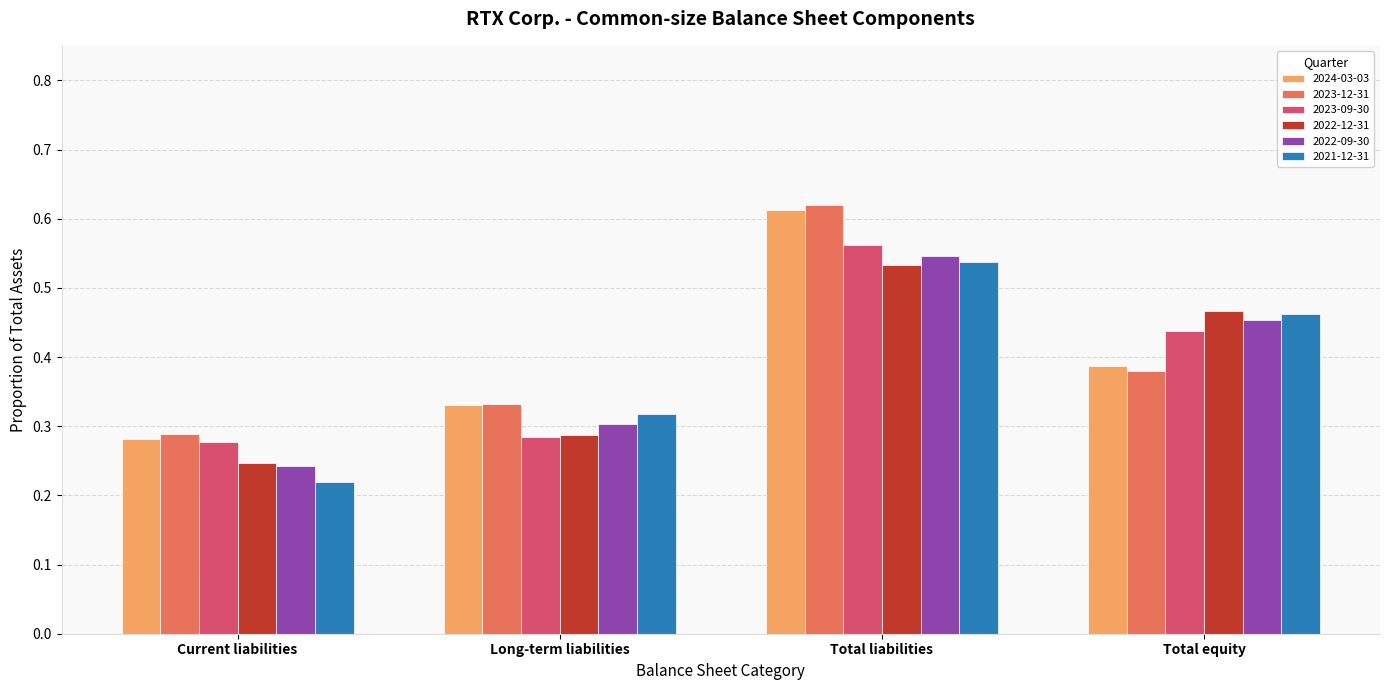

Where is 2024-03-03 nearest to the value 0?

Current liabilities